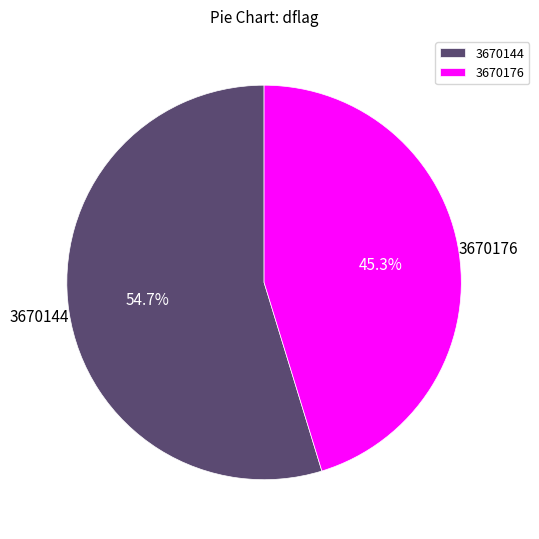

What percentage do 3670144 and 3670176 together represent?

100.0%